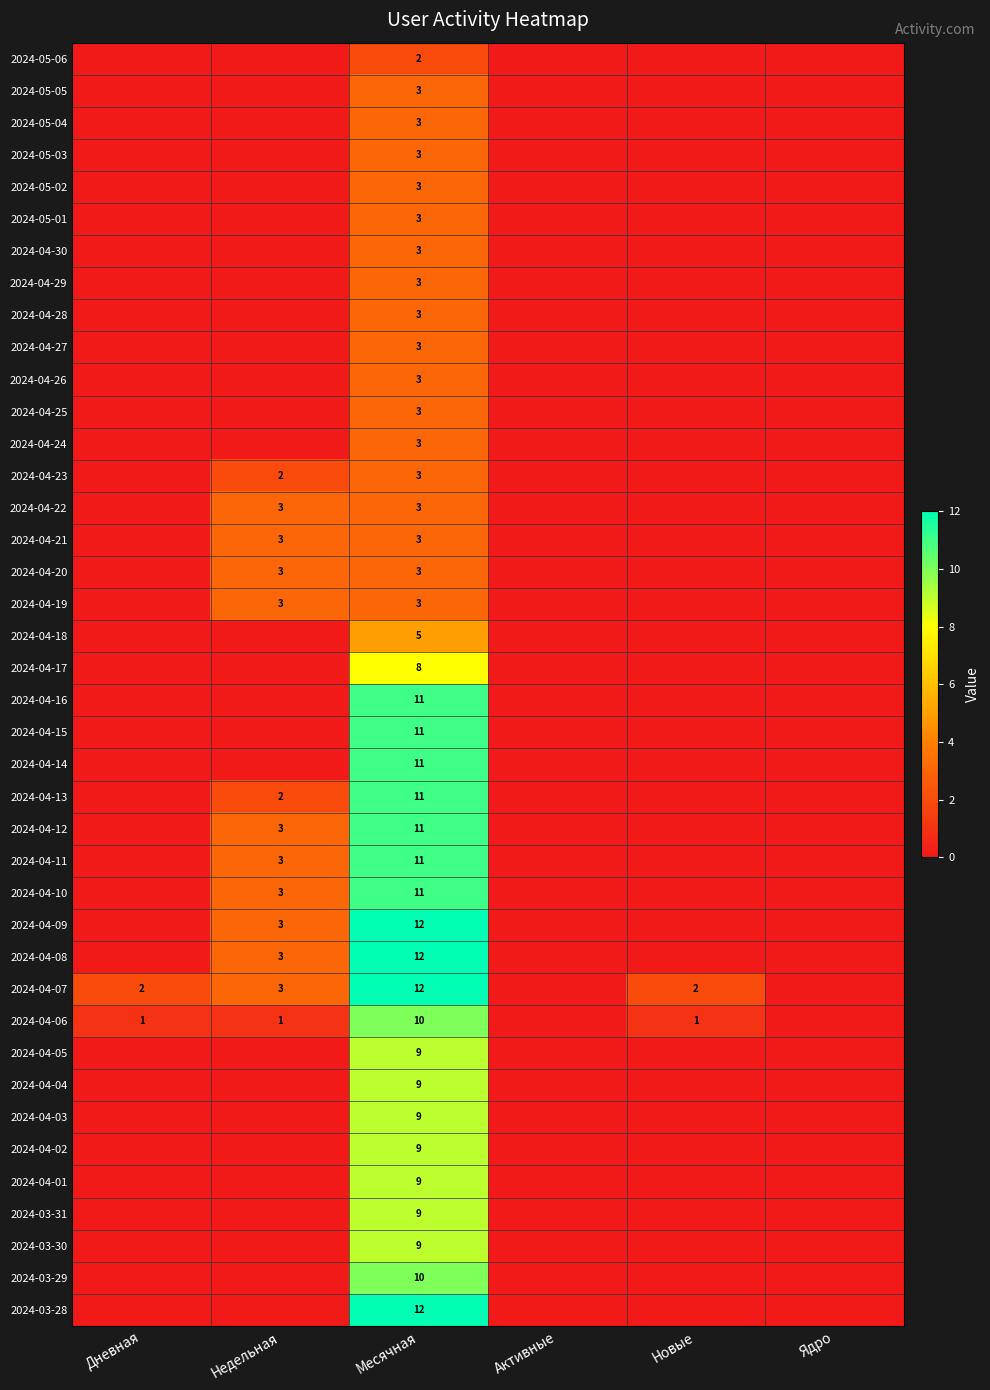

What is the total value across all series at Месячная?

274